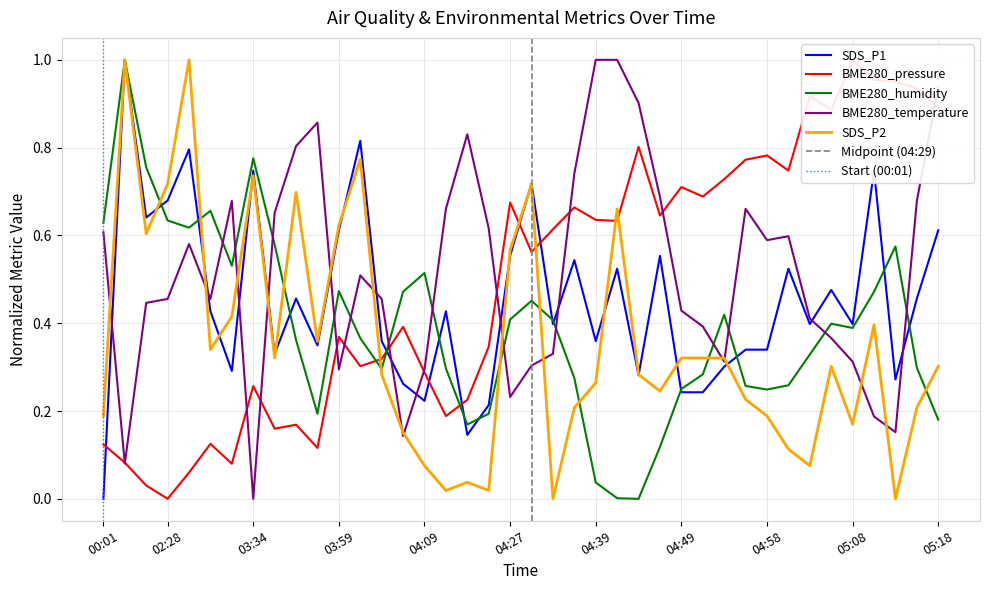

Reading left to right, list all the values displayed in this chart.

BME280_pressure: 00:01=0.1	01:52=0.1	02:17=0.0	02:28=0.0	02:31=0.1	02:33=0.1	02:45=0.1	03:34=0.3	03:40=0.2	03:42=0.2	03:45=0.1	03:59=0.4	04:02=0.3	04:04=0.3	04:07=0.4	04:09=0.3	04:12=0.2	04:14=0.2	04:17=0.3	04:27=0.7	04:29=0.6	04:32=0.6	04:34=0.7	04:39=0.6	04:41=0.6	04:44=0.8	04:46=0.6	04:49=0.7	04:51=0.7	04:53=0.7	04:56=0.8	04:58=0.8	05:01=0.7	05:03=0.9	05:06=0.9	05:08=1.0	05:11=1.0	05:13=0.9	05:16=0.9	05:18=0.9
BME280_humidity: 00:01=0.6	01:52=1.0	02:17=0.8	02:28=0.6	02:31=0.6	02:33=0.7	02:45=0.5	03:34=0.8	03:40=0.6	03:42=0.4	03:45=0.2	03:59=0.5	04:02=0.4	04:04=0.3	04:07=0.5	04:09=0.5	04:12=0.3	04:14=0.2	04:17=0.2	04:27=0.4	04:29=0.5	04:32=0.4	04:34=0.3	04:39=0.0	04:41=0.0	04:44=0.0	04:46=0.1	04:49=0.3	04:51=0.3	04:53=0.4	04:56=0.3	04:58=0.2	05:01=0.3	05:03=0.3	05:06=0.4	05:08=0.4	05:11=0.5	05:13=0.6	05:16=0.3	05:18=0.2
BME280_temperature: 00:01=0.6	01:52=0.1	02:17=0.4	02:28=0.5	02:31=0.6	02:33=0.5	02:45=0.7	03:34=0.0	03:40=0.7	03:42=0.8	03:45=0.9	03:59=0.3	04:02=0.5	04:04=0.5	04:07=0.1	04:09=0.3	04:12=0.7	04:14=0.8	04:17=0.6	04:27=0.2	04:29=0.3	04:32=0.3	04:34=0.7	04:39=1.0	04:41=1.0	04:44=0.9	04:46=0.7	04:49=0.4	04:51=0.4	04:53=0.3	04:56=0.7	04:58=0.6	05:01=0.6	05:03=0.4	05:06=0.4	05:08=0.3	05:11=0.2	05:13=0.2	05:16=0.7	05:18=0.9
SDS_P1: 00:01=0.0	01:52=1.0	02:17=0.6	02:28=0.7	02:31=0.8	02:33=0.4	02:45=0.3	03:34=0.7	03:40=0.3	03:42=0.5	03:45=0.3	03:59=0.6	04:02=0.8	04:04=0.4	04:07=0.3	04:09=0.2	04:12=0.4	04:14=0.1	04:17=0.2	04:27=0.6	04:29=0.7	04:32=0.4	04:34=0.5	04:39=0.4	04:41=0.5	04:44=0.3	04:46=0.6	04:49=0.2	04:51=0.2	04:53=0.3	04:56=0.3	04:58=0.3	05:01=0.5	05:03=0.4	05:06=0.5	05:08=0.4	05:11=0.7	05:13=0.3	05:16=0.5	05:18=0.6
SDS_P2: 00:01=0.2	01:52=1.0	02:17=0.6	02:28=0.7	02:31=1.0	02:33=0.3	02:45=0.4	03:34=0.7	03:40=0.3	03:42=0.7	03:45=0.4	03:59=0.6	04:02=0.8	04:04=0.3	04:07=0.2	04:09=0.1	04:12=0.0	04:14=0.0	04:17=0.0	04:27=0.6	04:29=0.7	04:32=0.0	04:34=0.2	04:39=0.3	04:41=0.7	04:44=0.3	04:46=0.2	04:49=0.3	04:51=0.3	04:53=0.3	04:56=0.2	04:58=0.2	05:01=0.1	05:03=0.1	05:06=0.3	05:08=0.2	05:11=0.4	05:13=0.0	05:16=0.2	05:18=0.3